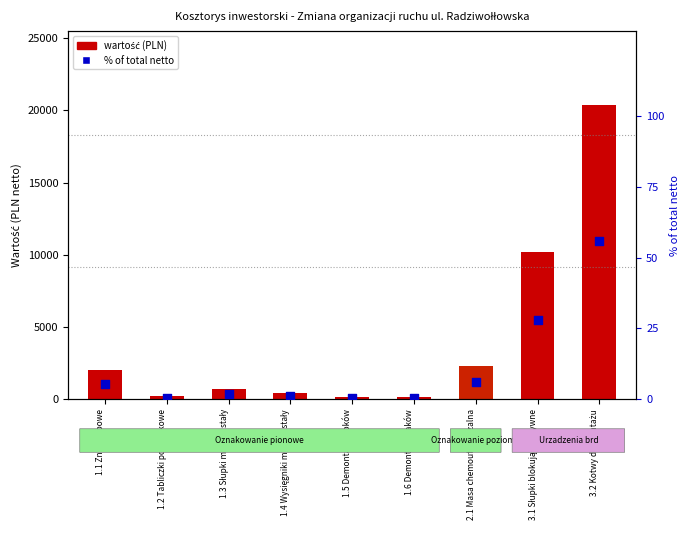

Which has a higher value, 3.1 Słupki blokujące sztywne or 1.6 Demontaż znaków?

3.1 Słupki blokujące sztywne